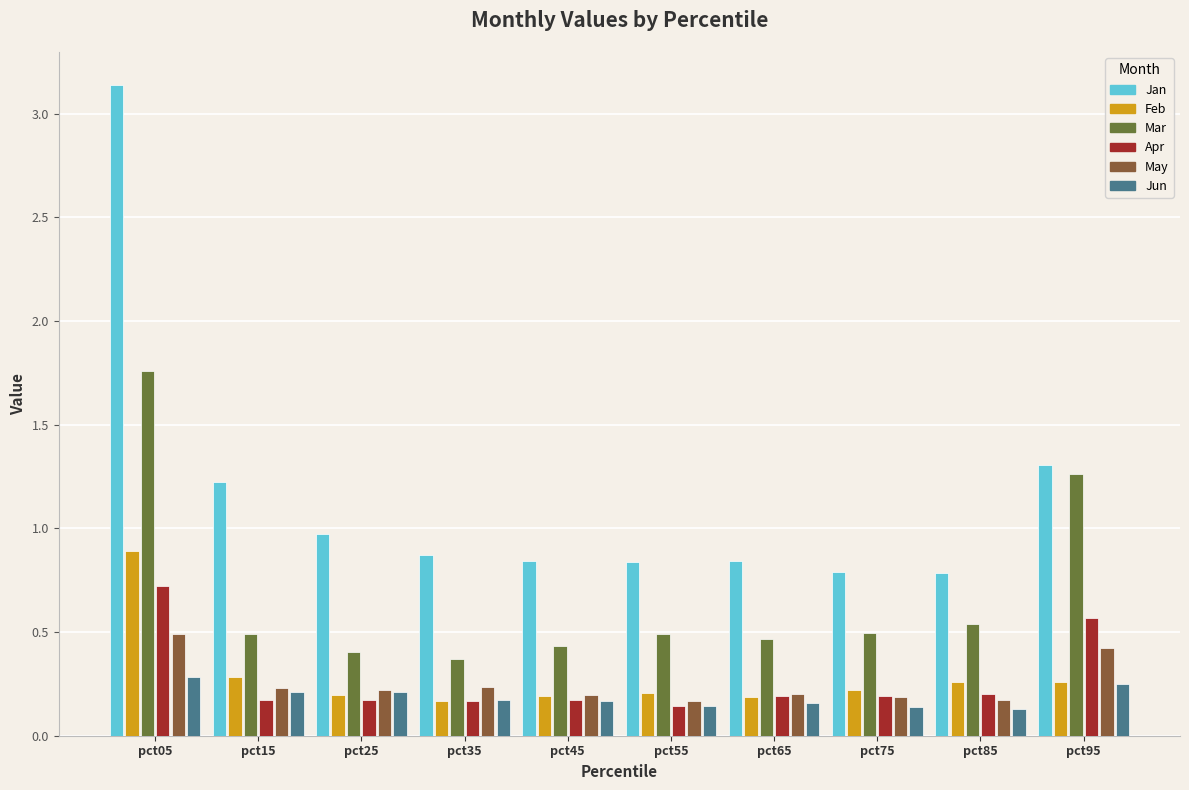

Are the bars horizontal?

No